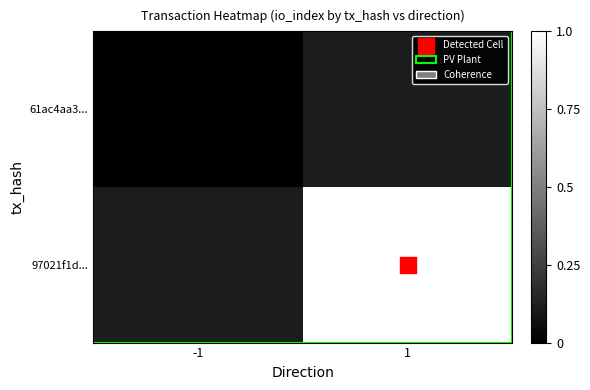

How many distinct data groups are displayed?

2